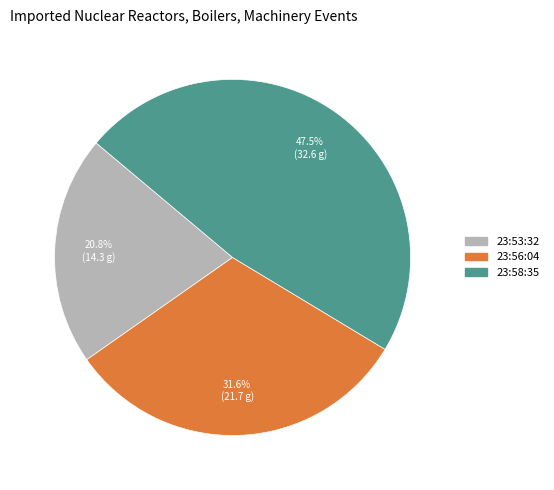

Does any single category account for the majority?

No